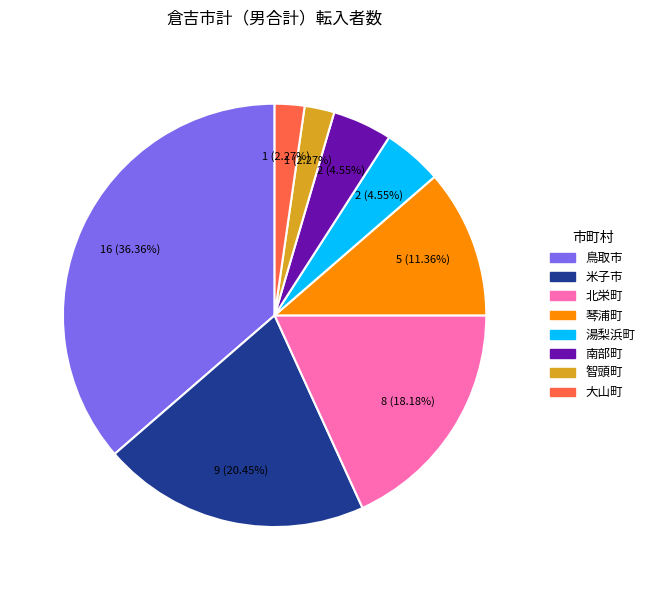

What percentage is NOT represented by 智頭町?

97.7%